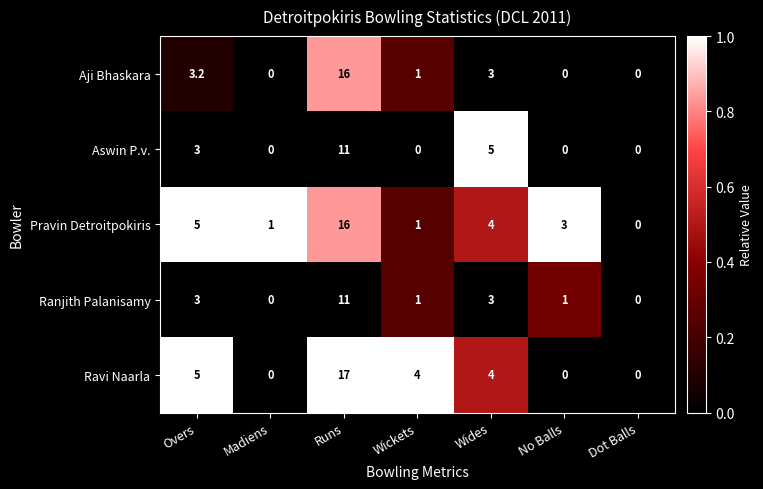

Read the Ranjith Palanisamy value at No Balls.

1.0